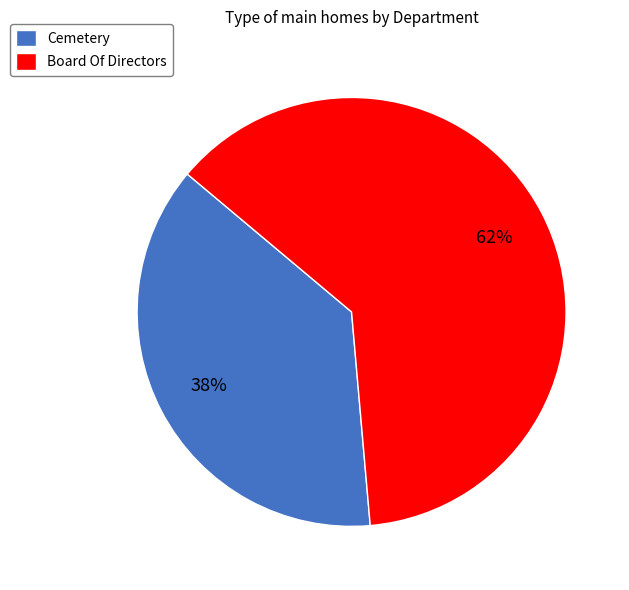

Is it true that Cemetery is 38% of the pie?

True